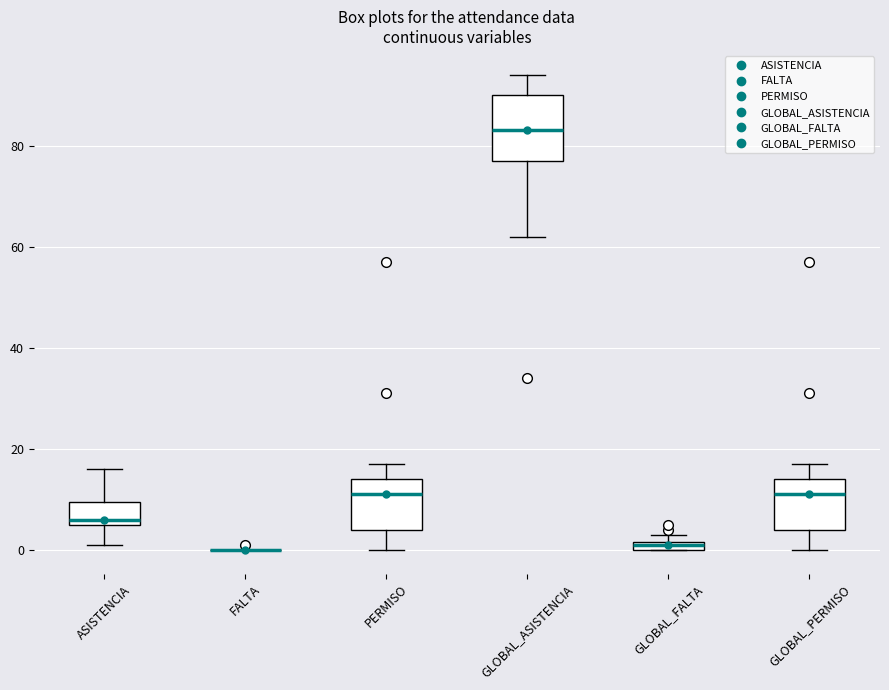

Which box is the tallest, from its lower edge to its upper edge?

GLOBAL_ASISTENCIA